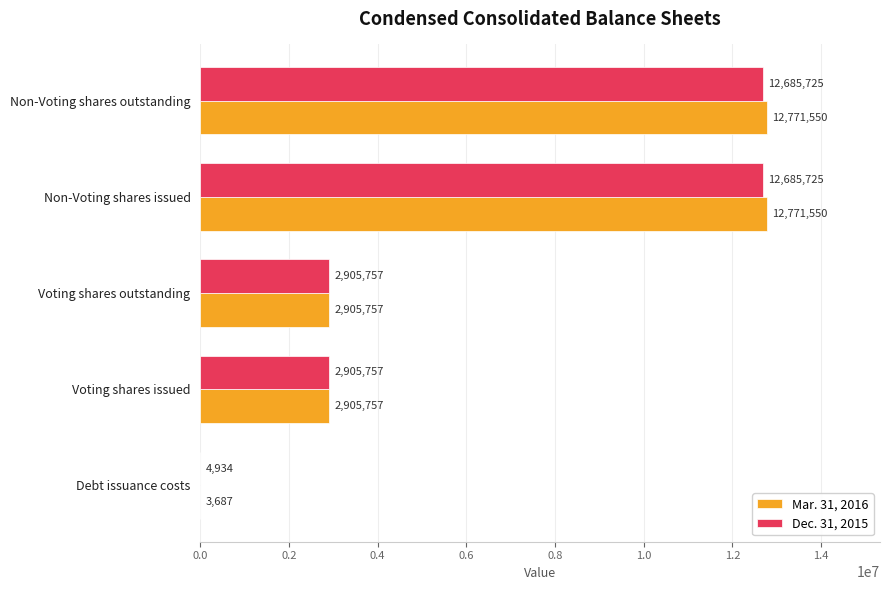

What is the sum of the Dec. 31, 2015 values at Non-Voting shares outstanding and Debt issuance costs?

12690659